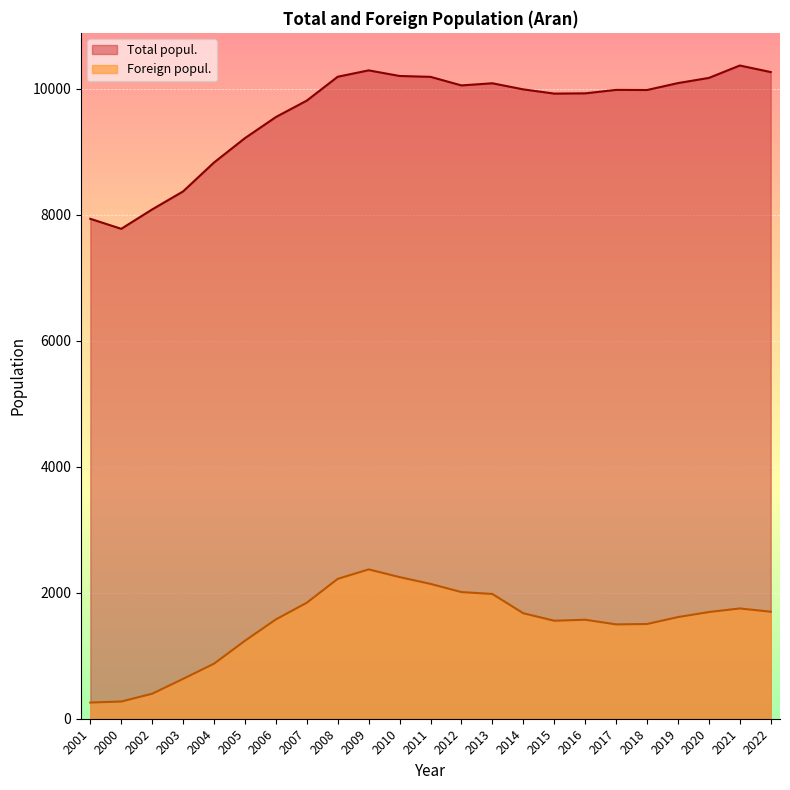

What is the greatest value displayed?

10372